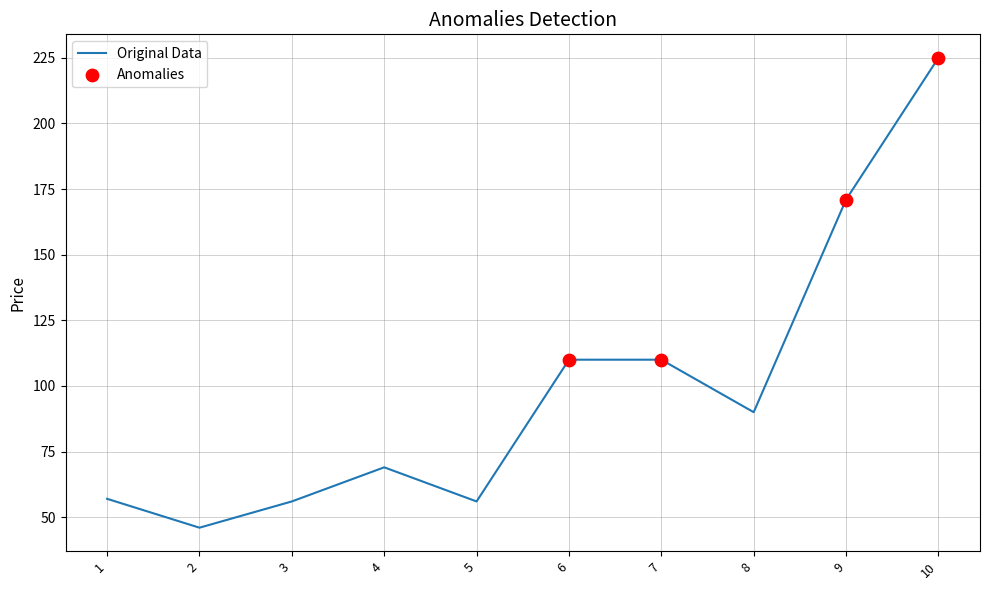

Between 7 and 4, which is larger?

7